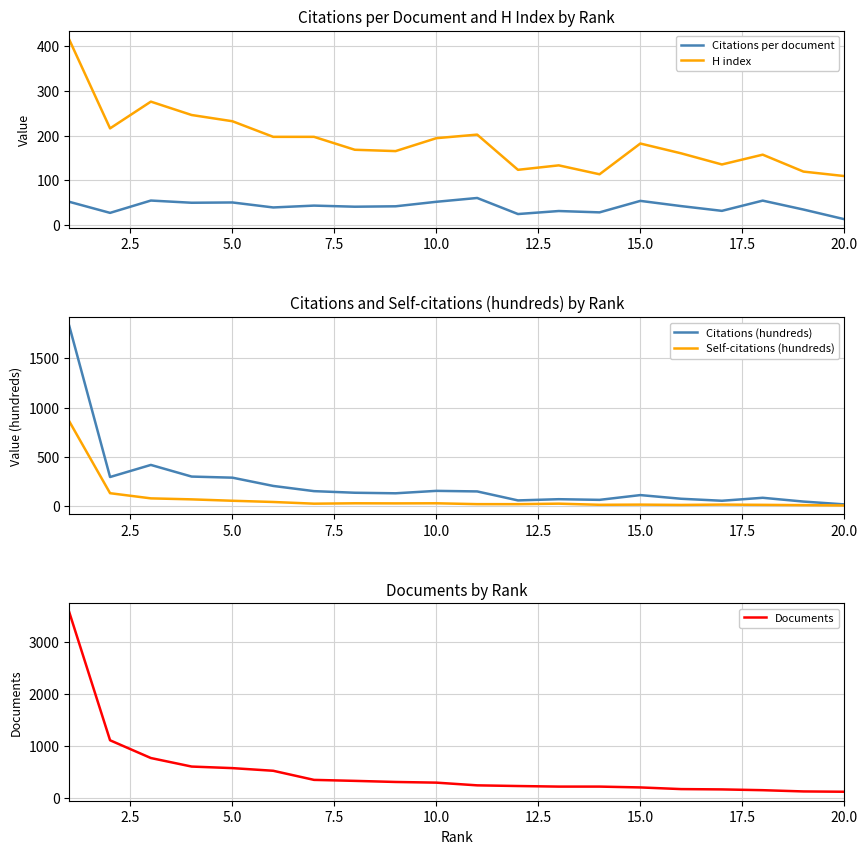

True or false: H index and Citations per document intersect in this chart.

False